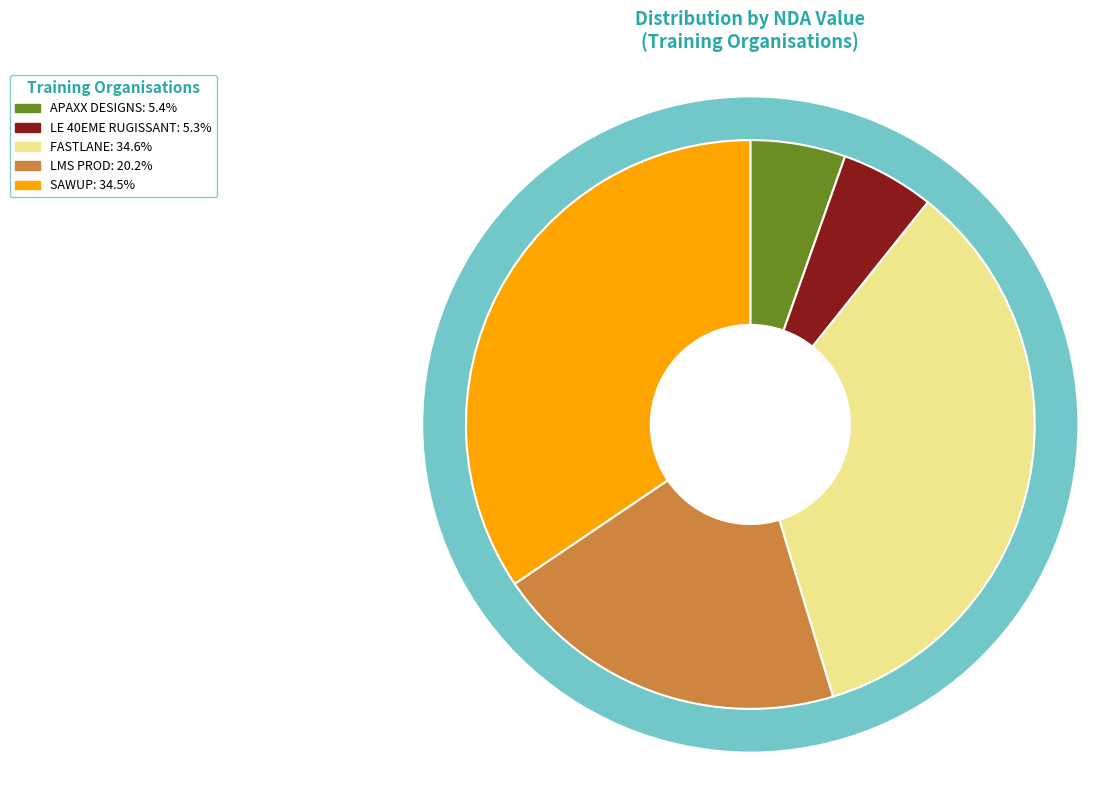

To the nearest percent, what is the combined percentage of LE 40EME RUGISSANT and LMS PROD?

26%